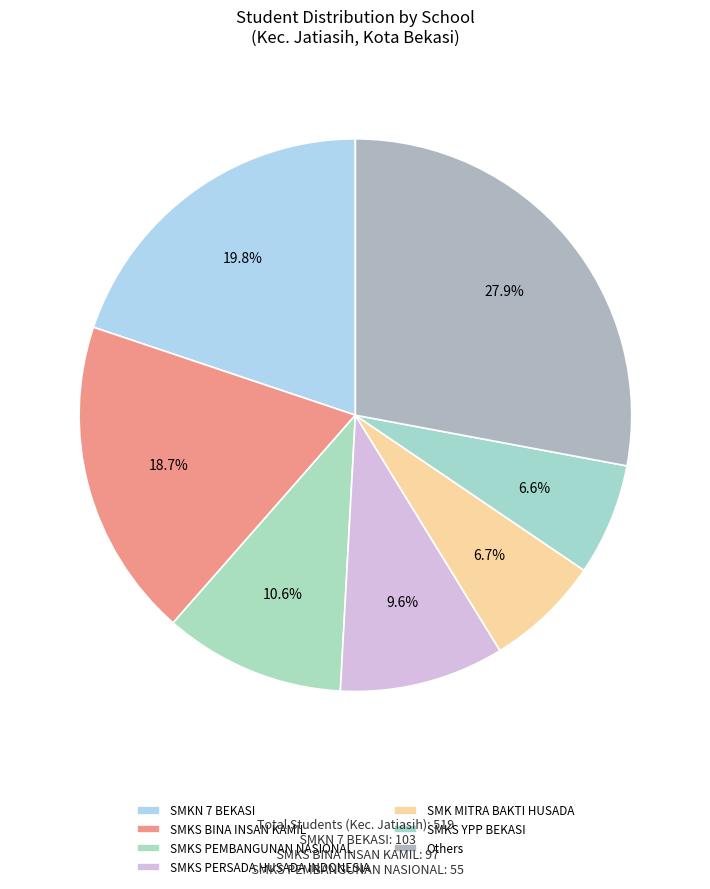

How many segments does this pie chart have?

7